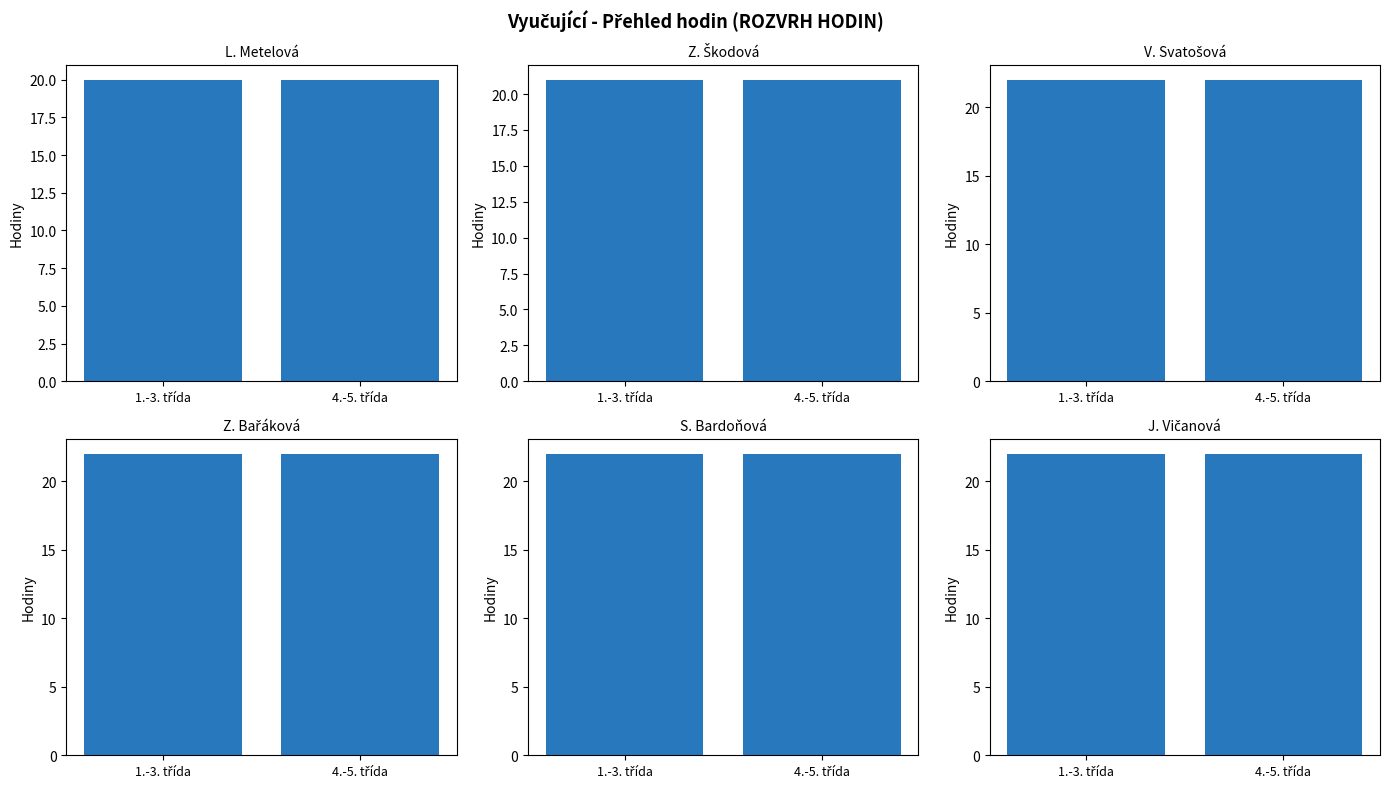

How many groups of bars are there?

2